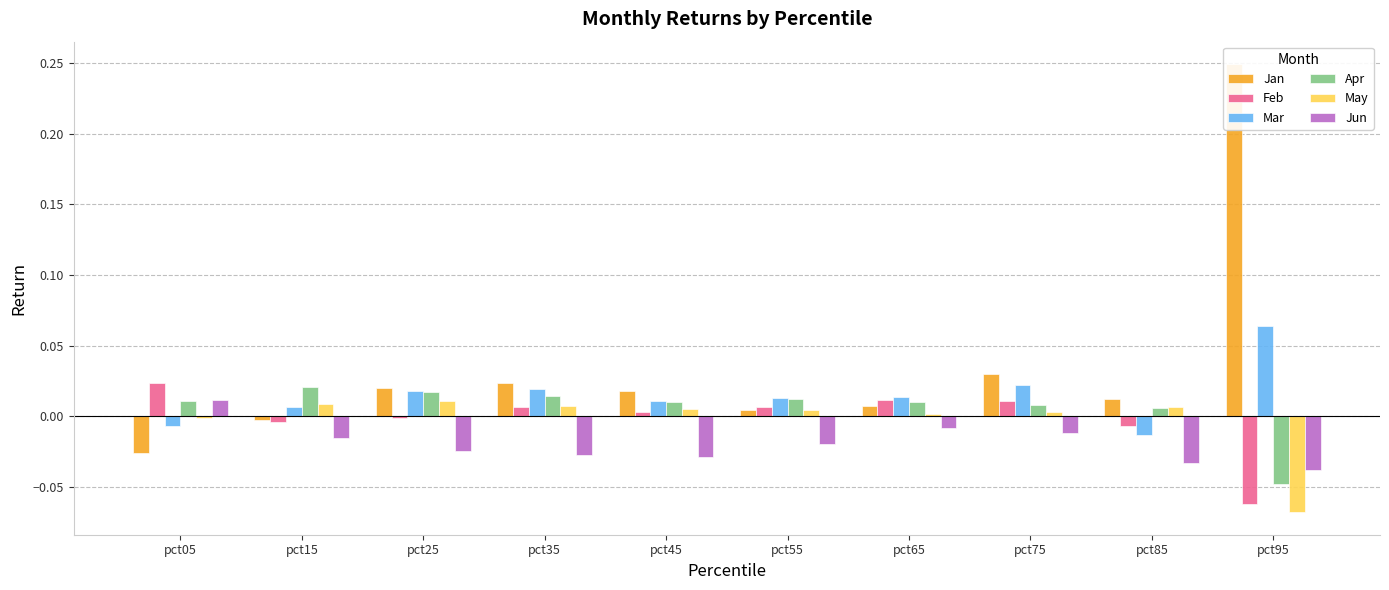

Between pct05 and pct95, which series saw the biggest shift?

Jan